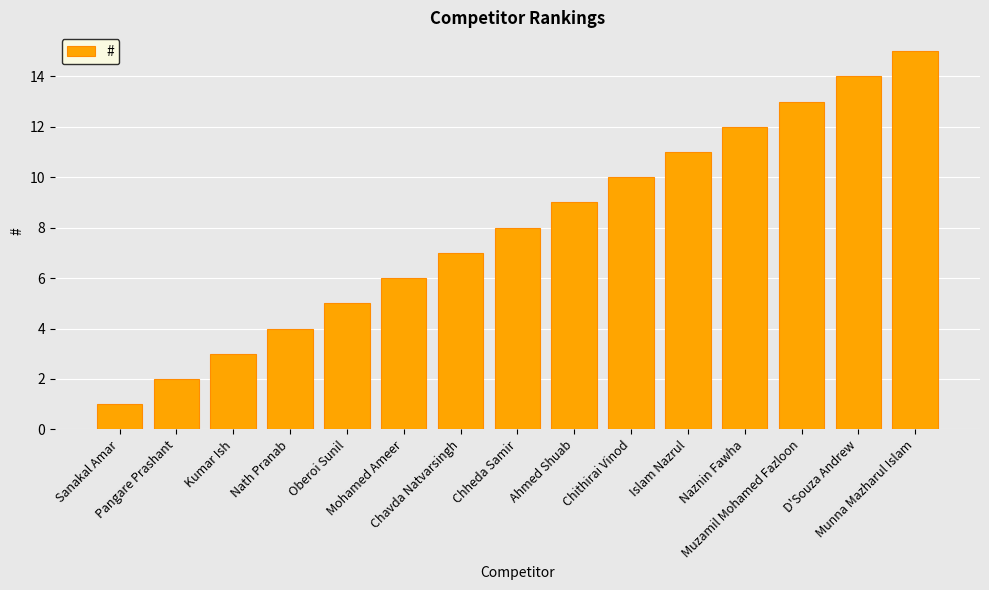

List the labels in order of value, largest first.

Munna Mazharul Islam, D'Souza Andrew, Muzamil Mohamed Fazloon, Naznin Fawha, Islam Nazrul, Chithirai Vinod, Ahmed Shuab, Chheda Samir, Chavda Natvarsingh, Mohamed Ameer, Oberoi Sunil, Nath Pranab, Kumar Ish, Pangare Prashant, Sanakal Amar